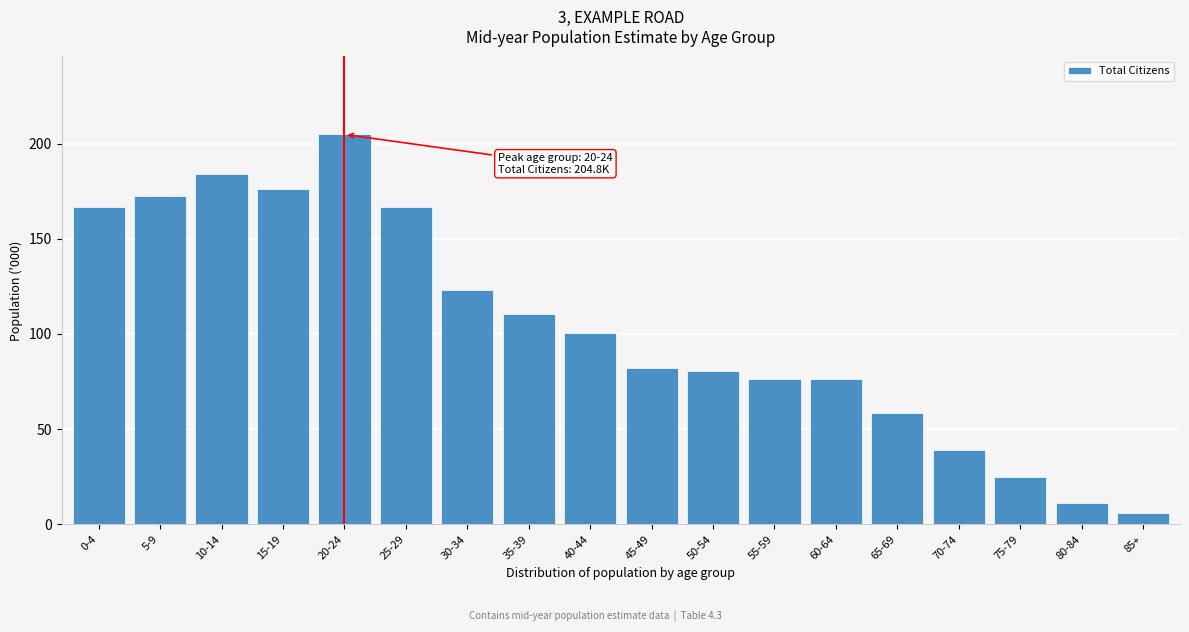

The value at 50-54 is 23.4. True or false?

False